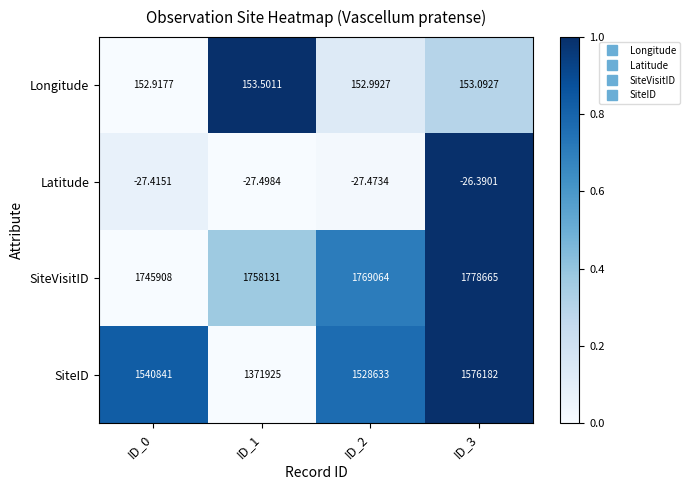

How many data points does each series have?

4